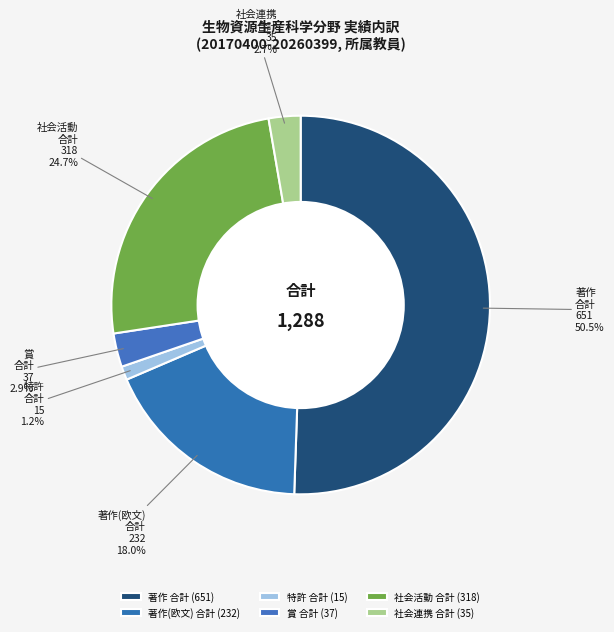

Is there any slice that represents more than half of the pie?

Yes